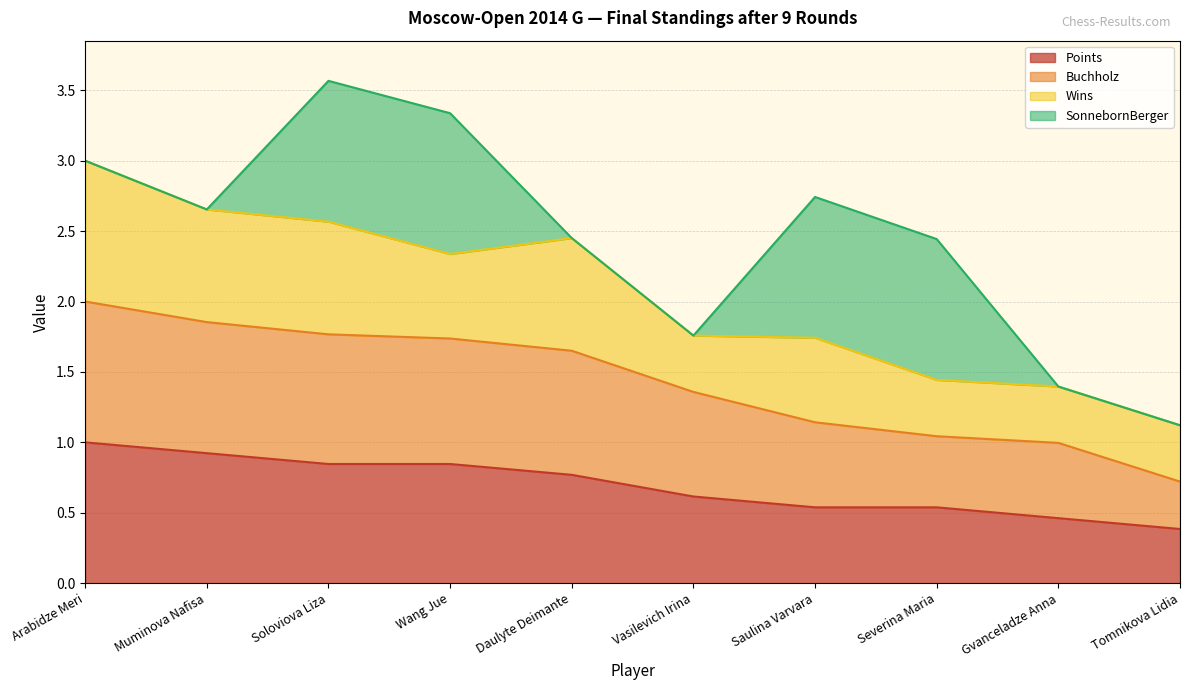

What are all the series names shown in the legend?

Points, Buchholz, Wins, SonnebornBerger